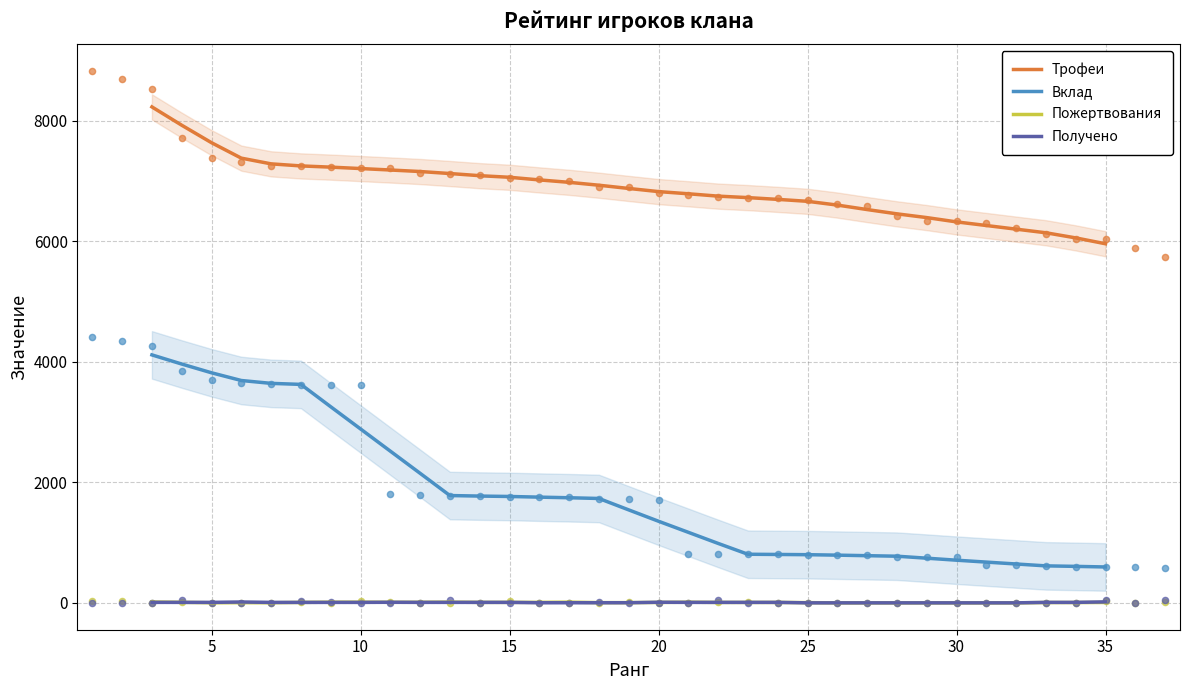

At how many categories does at least one series exceed 7289?

4